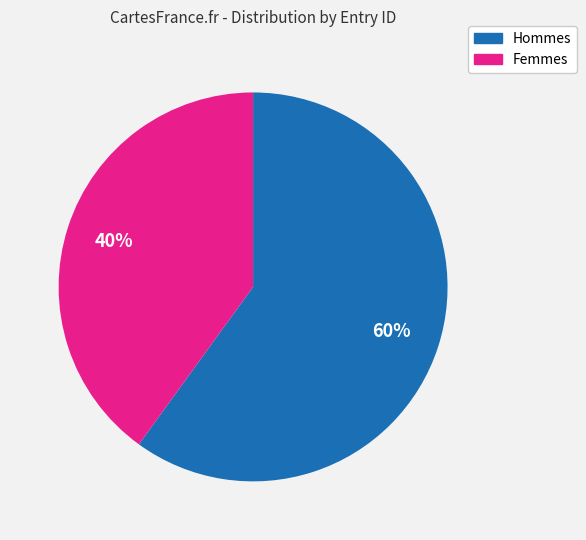

Is there a majority slice in this chart?

Yes